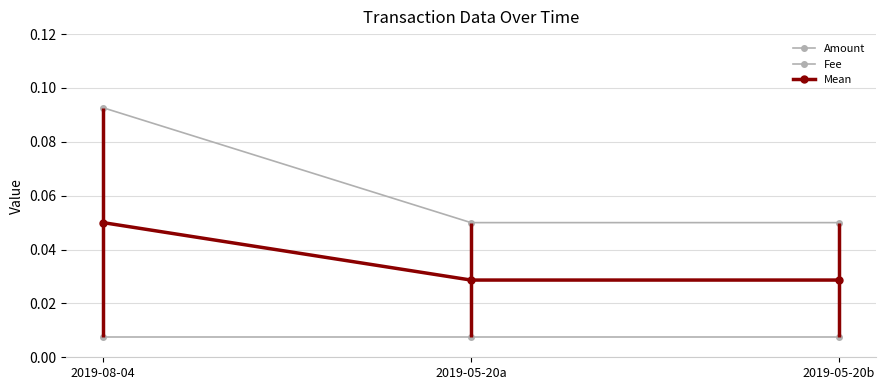

Does the chart have visible grid lines?

Yes